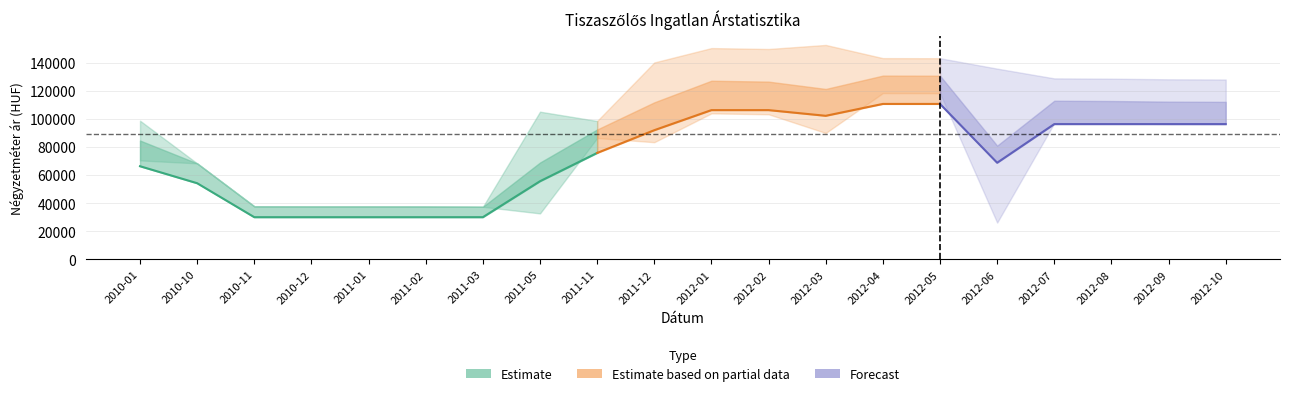

What is the label of the 8th point from the right?

2012-03